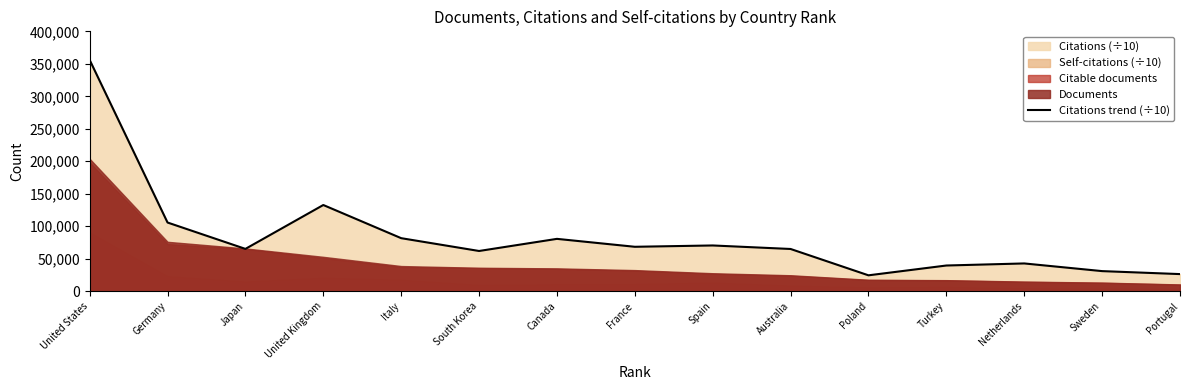

True or false: the data shows 70447.4 at Spain.

True